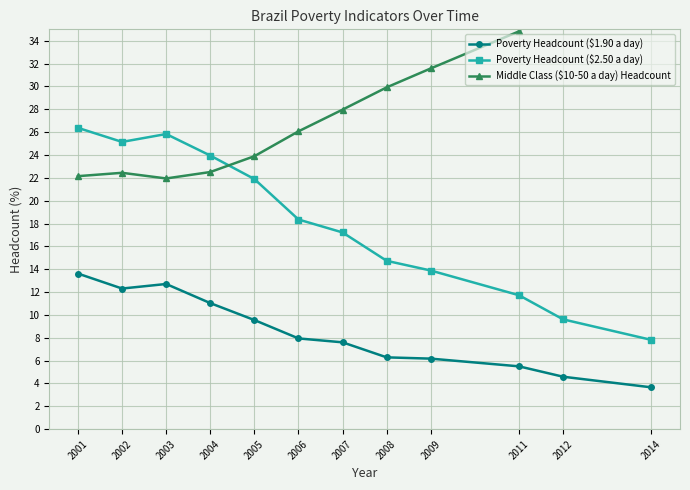

At how many categories does at least one series exceed 21?

12